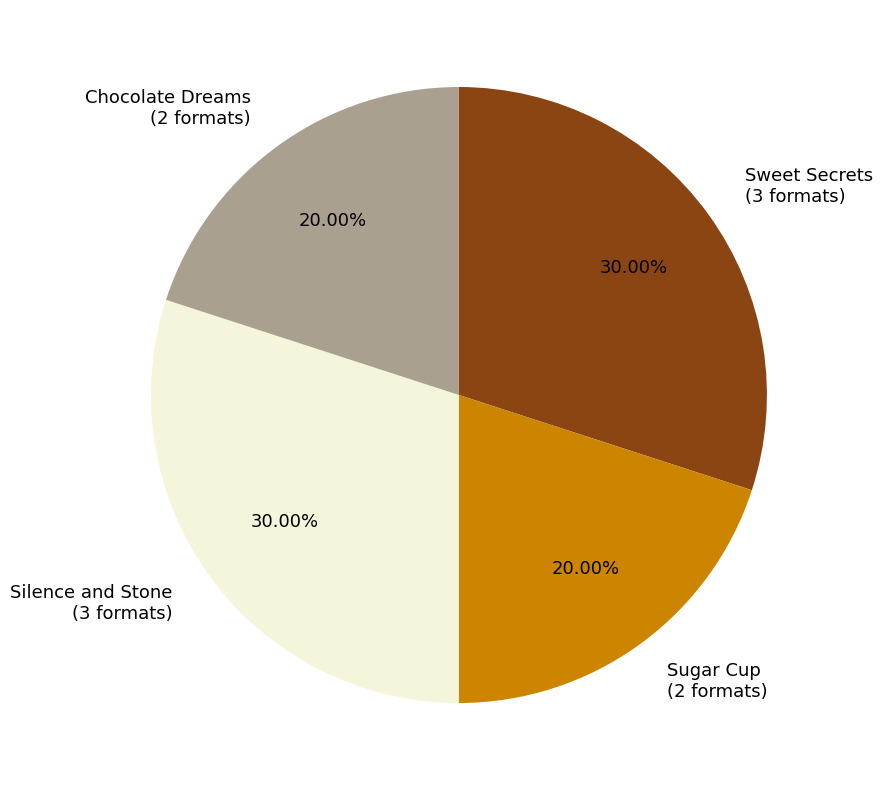

To the nearest percent, what is the combined percentage of Silence and Stone and Sweet Secrets?

60%